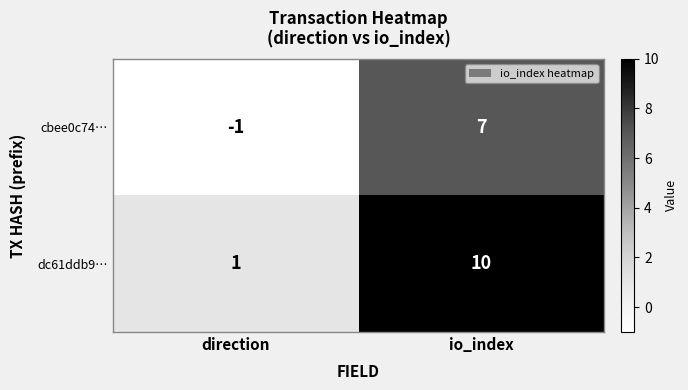

What is the maximum value for cbee0c74…?

7